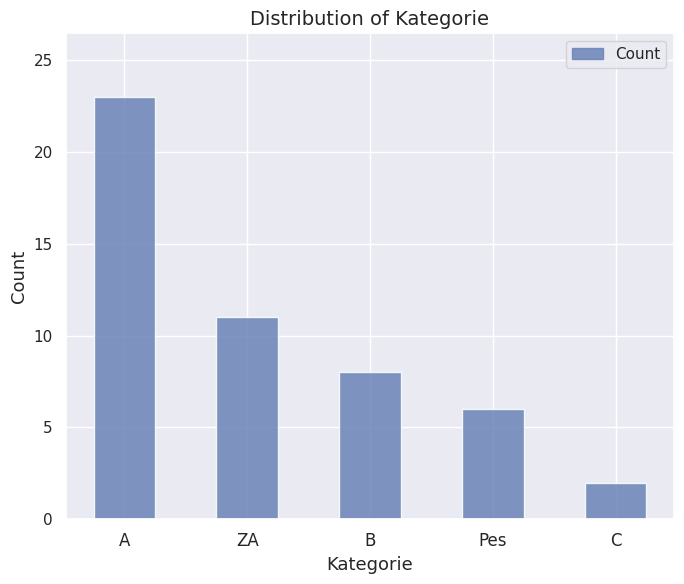

What is the average value?

10